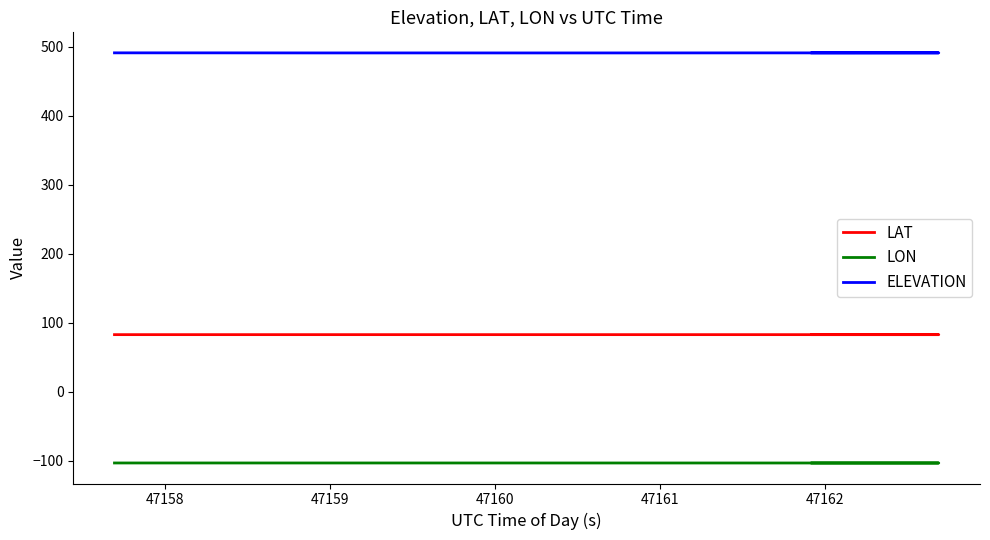

Reading left to right, list all the values displayed in this chart.

LAT: 82.7	82.7	82.7	82.7	82.7	82.7	82.7	82.7	82.7	82.7	82.7	82.7	82.7	82.7	82.7
LON: -103.3	-103.3	-103.3	-103.3	-103.3	-103.4	-103.4	-103.4	-103.4	-103.4	-103.4	-103.4	-103.4	-103.4	-103.4
ELEVATION: 491.1	491.1	491.0	491.0	490.9	491.0	491.0	491.0	491.1	491.1	491.0	491.0	491.0	491.0	491.0